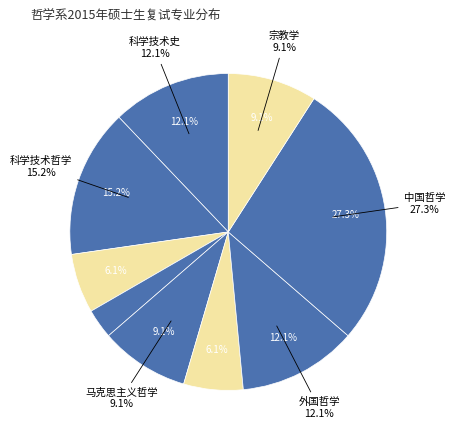

The 外国哲学 slice represents 12% of the pie. True or false?

True